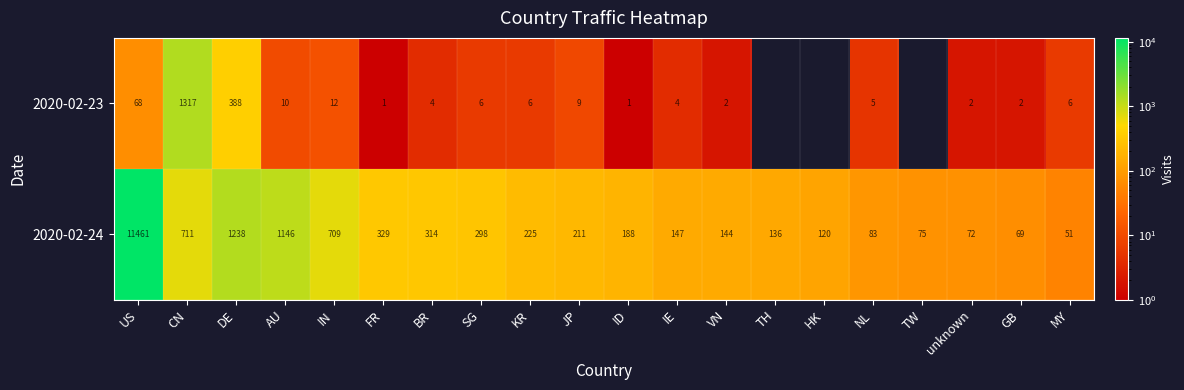

Which has a higher value, KR or MY?

KR